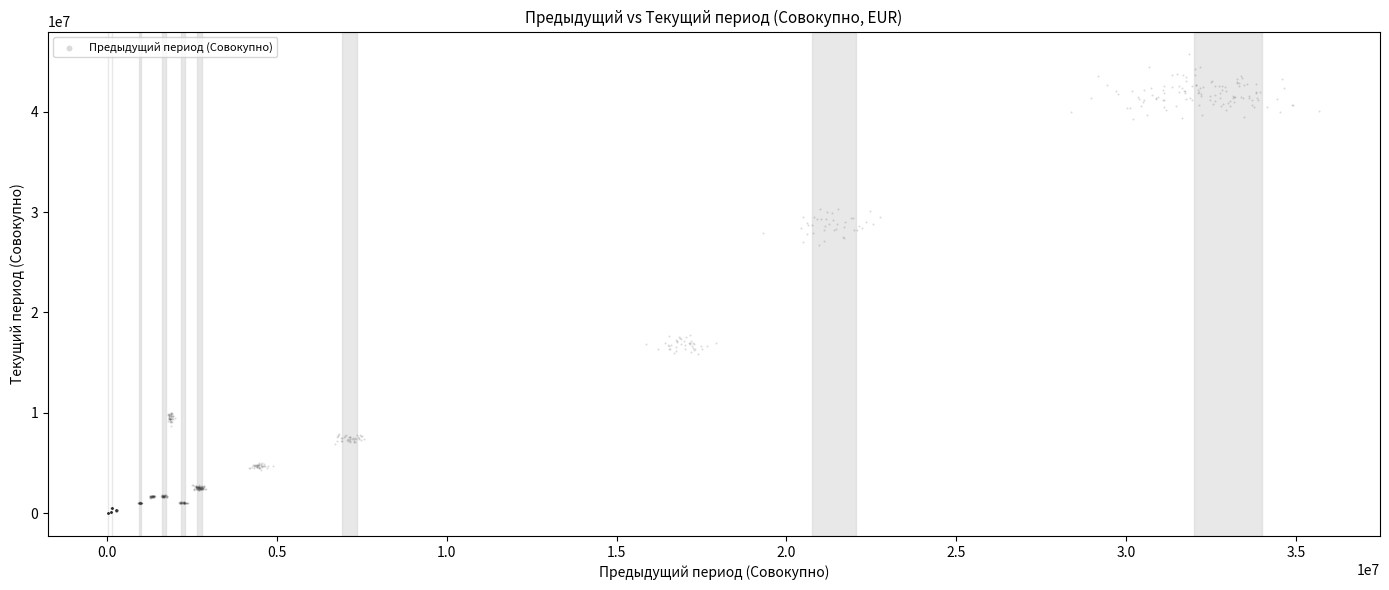

What is the range of X values (max minus min)?

35651361.0